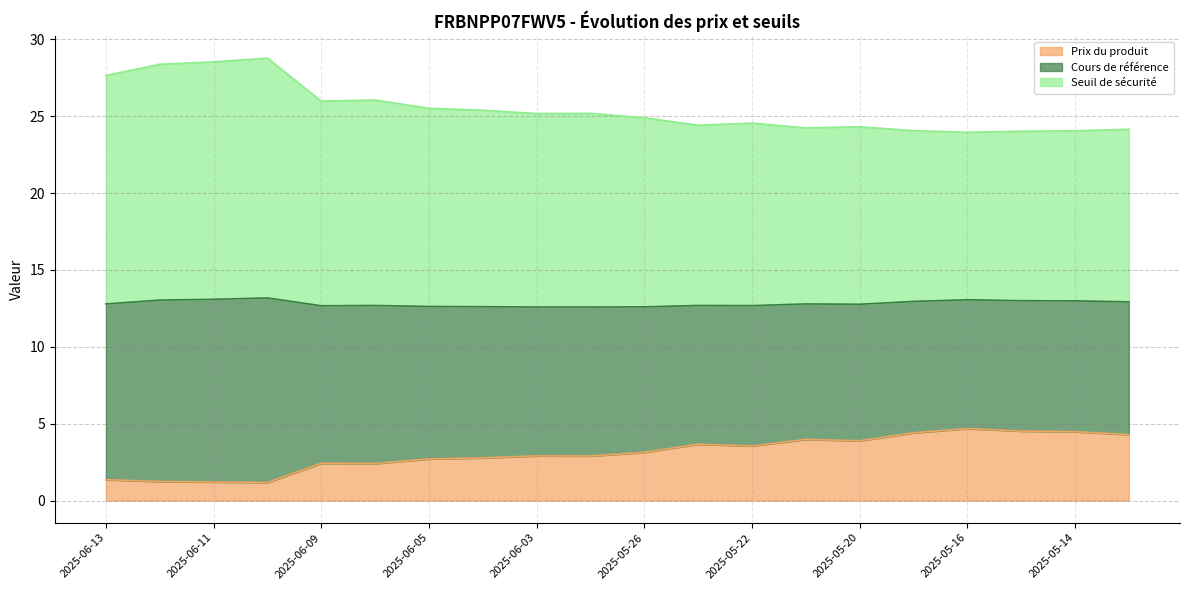

Read the Prix du produit value at 2025-05-26.

3.1